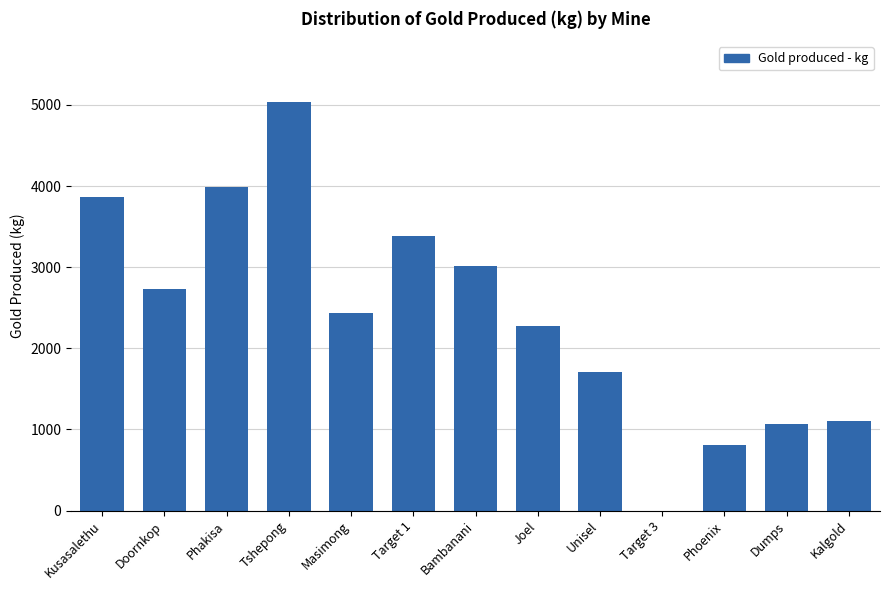

Reading right to left, list all the values displayed in this chart.

Kalgold=1103	Dumps=1065	Phoenix=804	Target 3=0	Unisel=1704	Joel=2278	Bambanani=3013	Target 1=3387	Masimong=2432	Tshepong=5031	Phakisa=3988	Doornkop=2730	Kusasalethu=3863